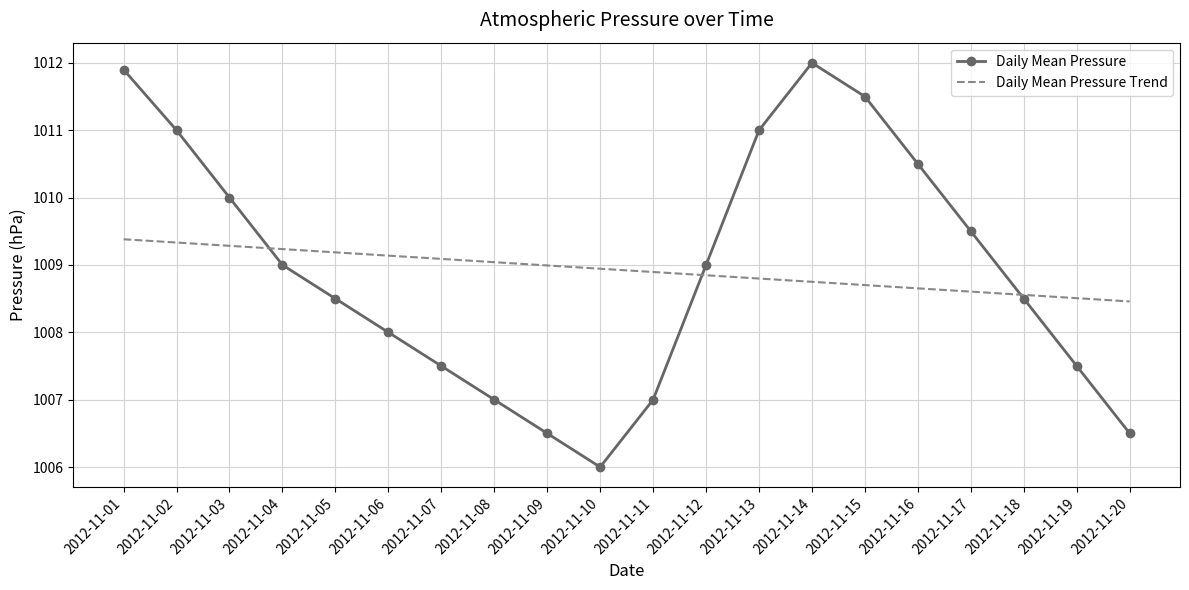

At 2012-11-19, list the series in order from largest to smallest.

Daily Mean Pressure Trend, Daily Mean Pressure